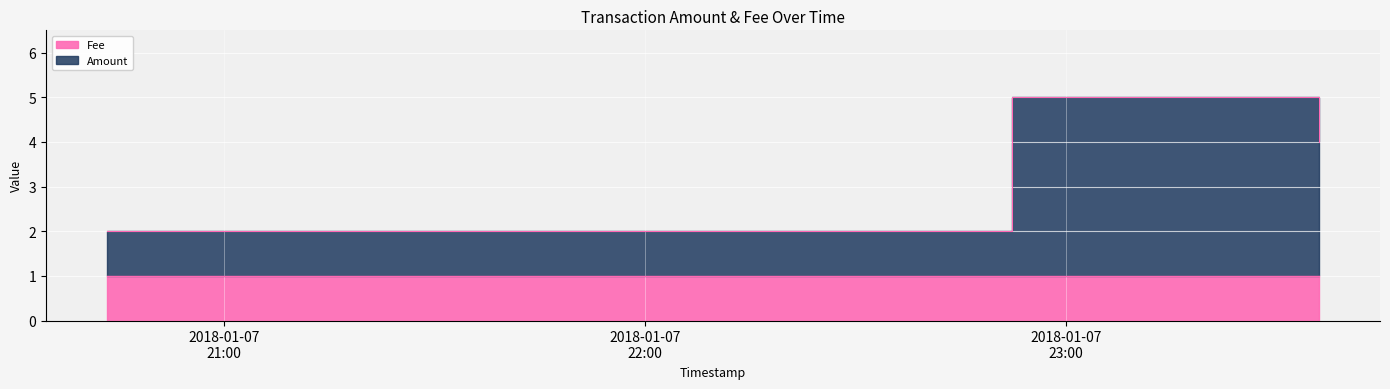

What is the value of the 3rd point from the left?

4